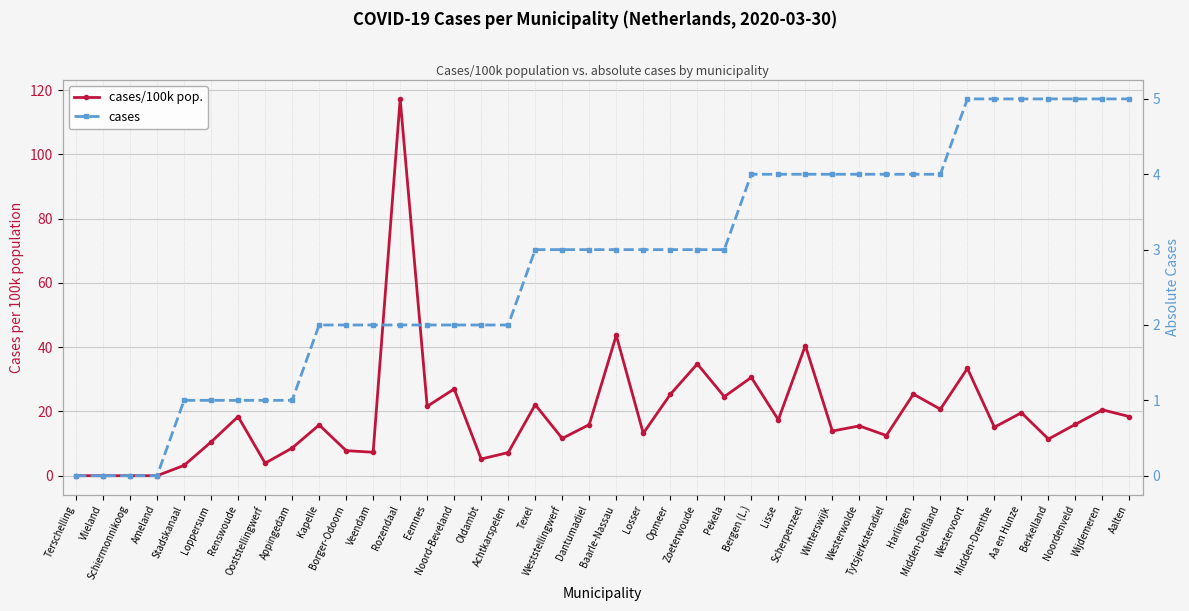

Is it true that cases equals 2.0 at Kapelle?

True